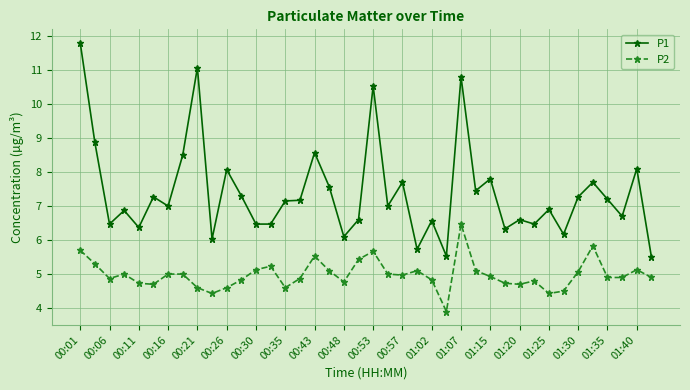

What is the average value of the P2 series?

5.0